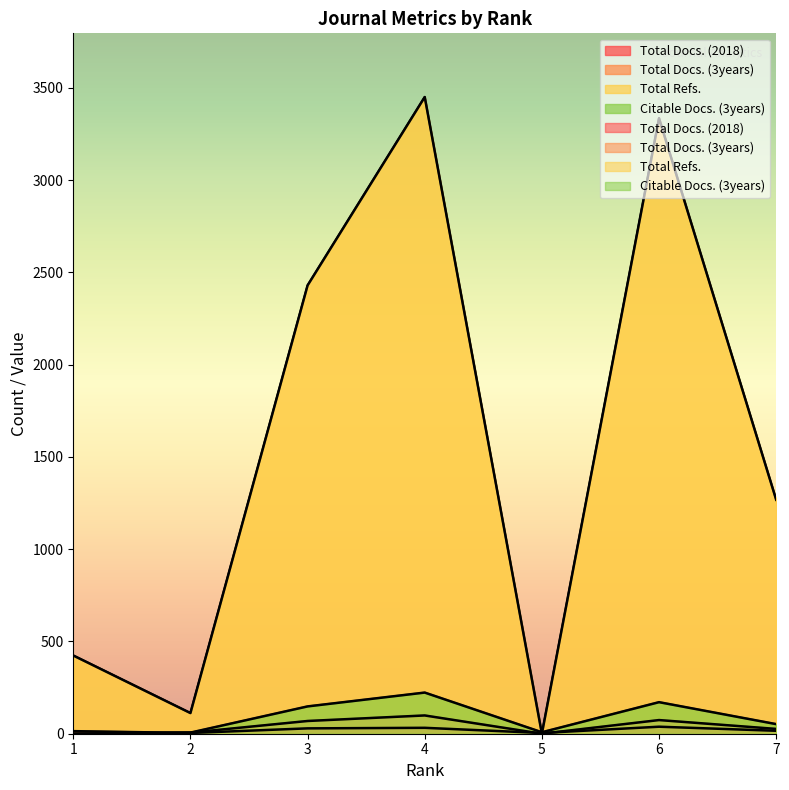

The value of Total Refs. at 3 is 900. True or false?

False